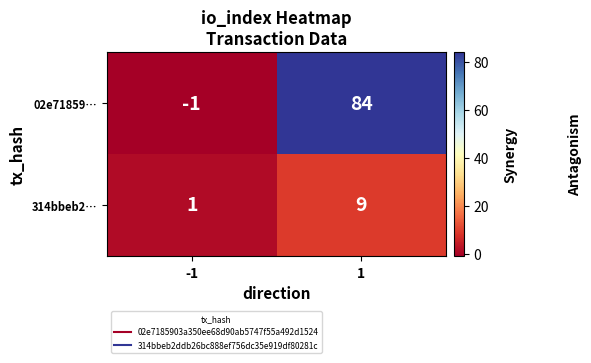

Count the number of data series in this chart.

2